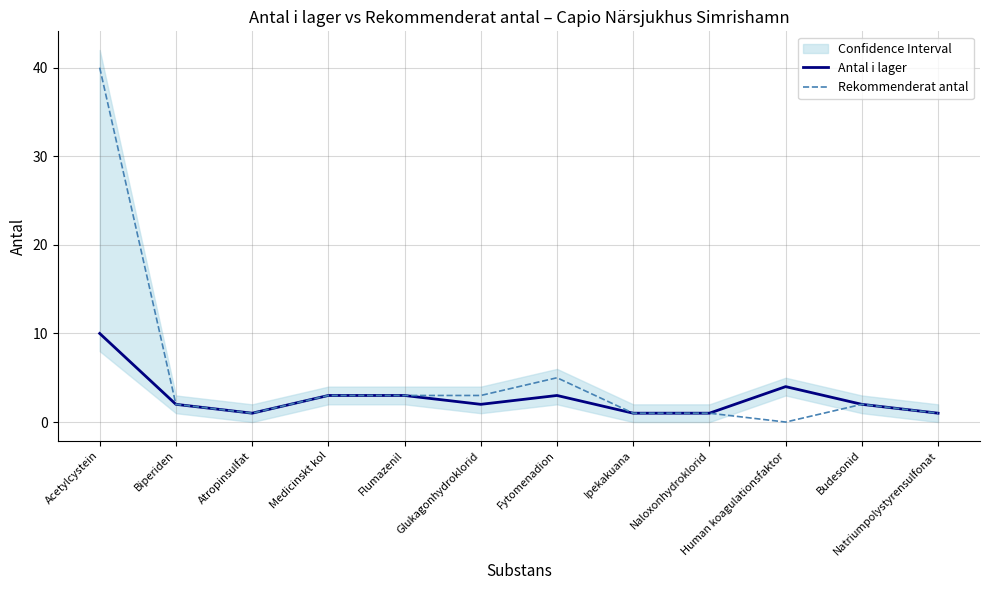

At which label does Antal i lager reach its peak?

Acetylcystein